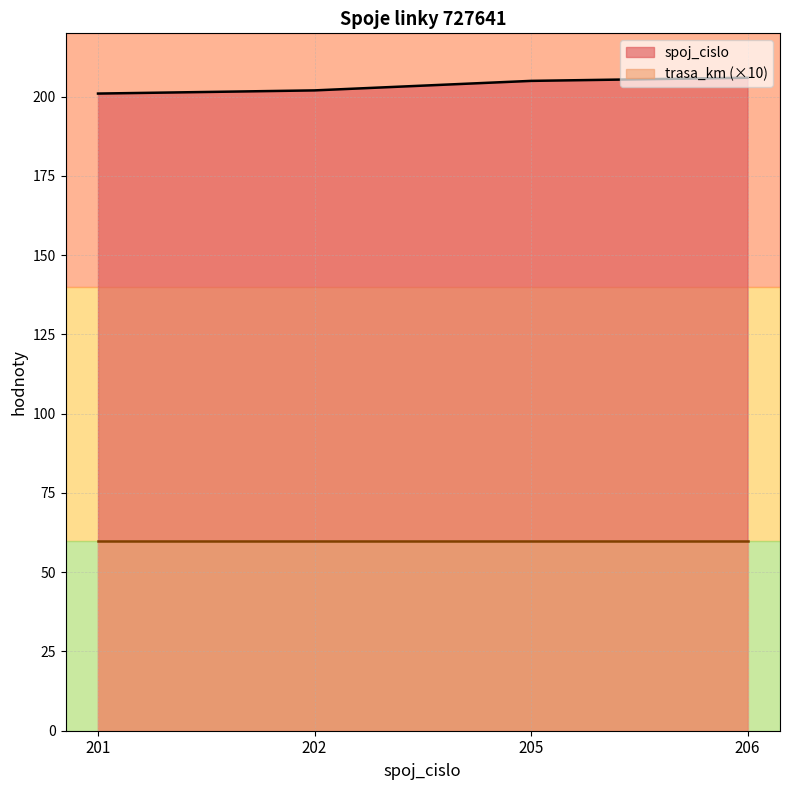

What is the value of the 2nd point from the left?

202